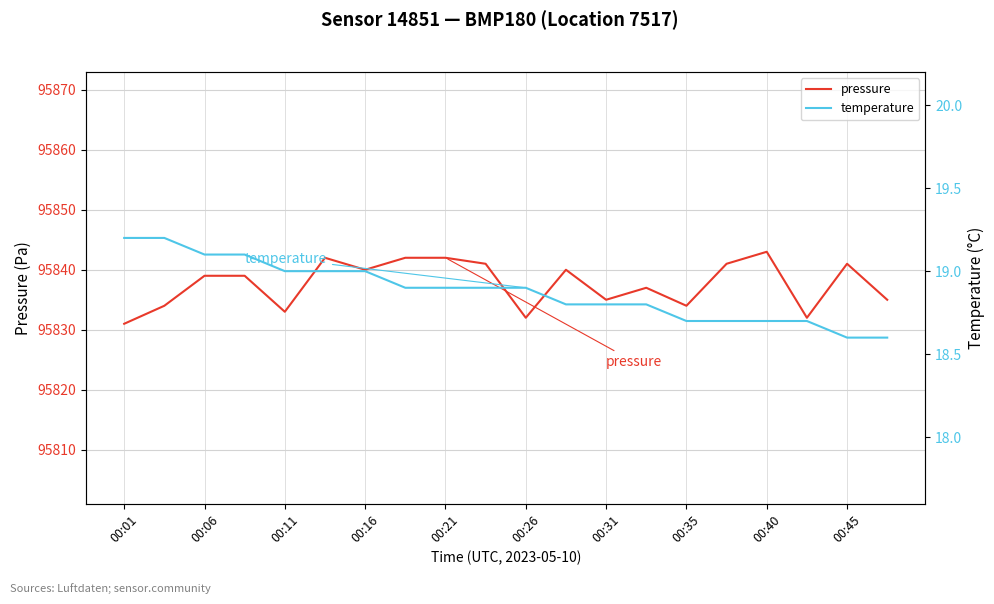

How many series are shown in this chart?

2